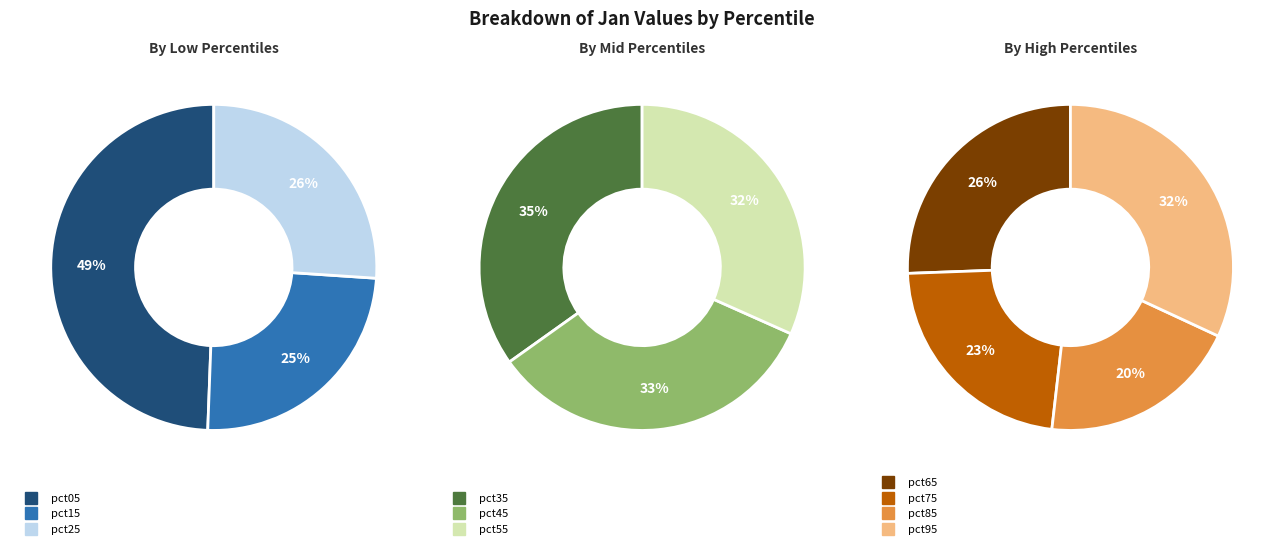

Is there a majority slice in this chart?

No